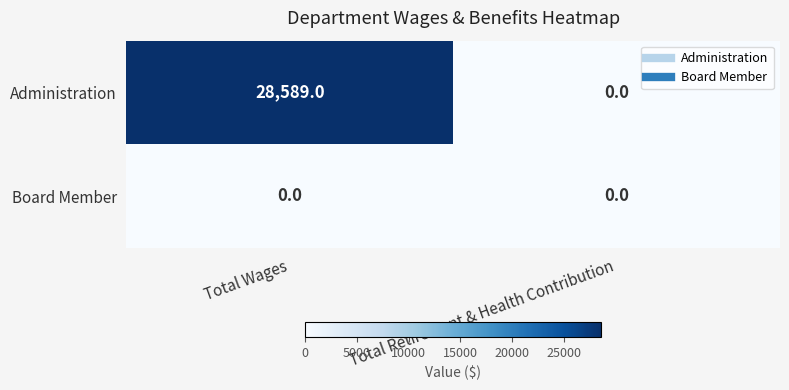

Where is Administration nearest to the value 14294?

Total Retirement & Health Contribution